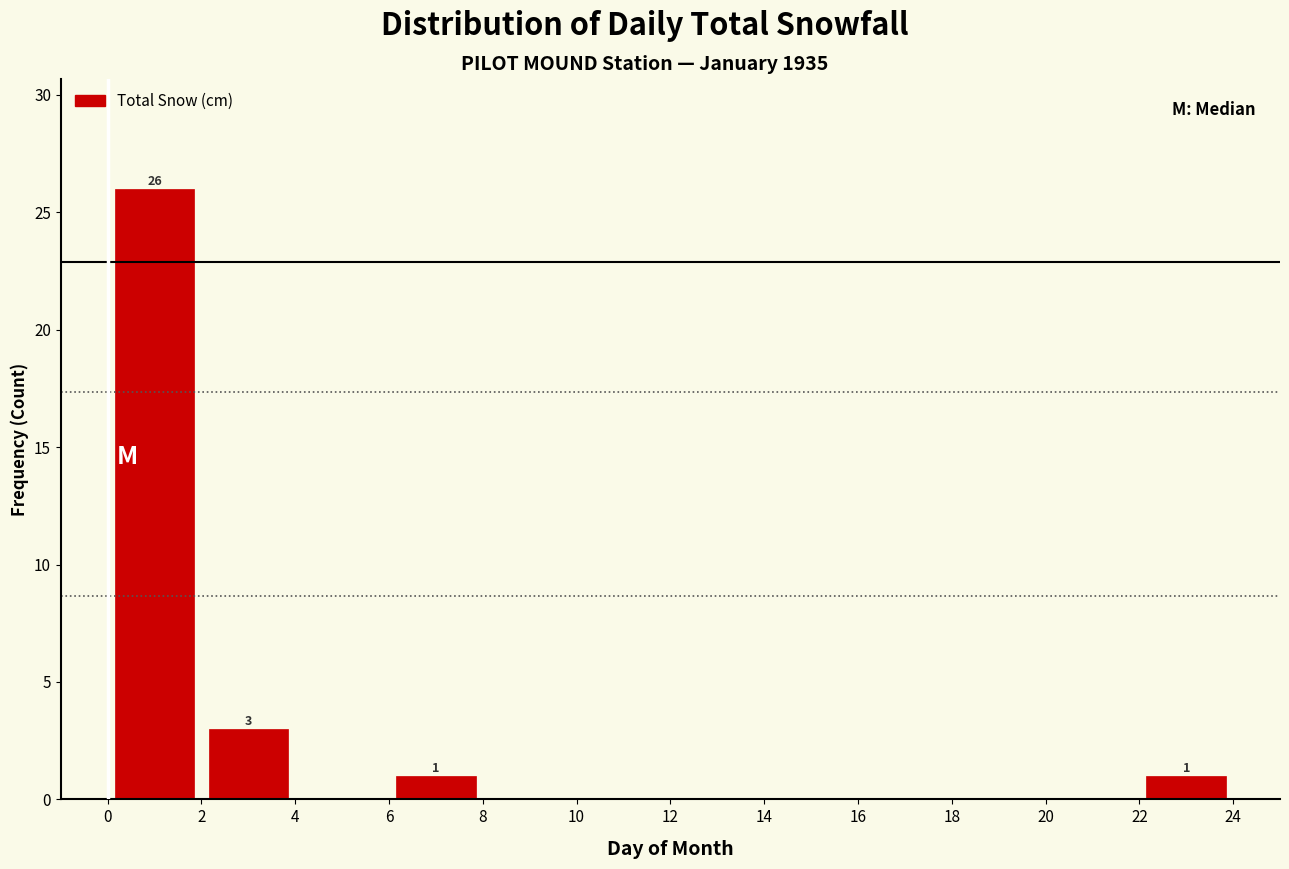

Which range on the x-axis has the tallest bar?

0 to 2